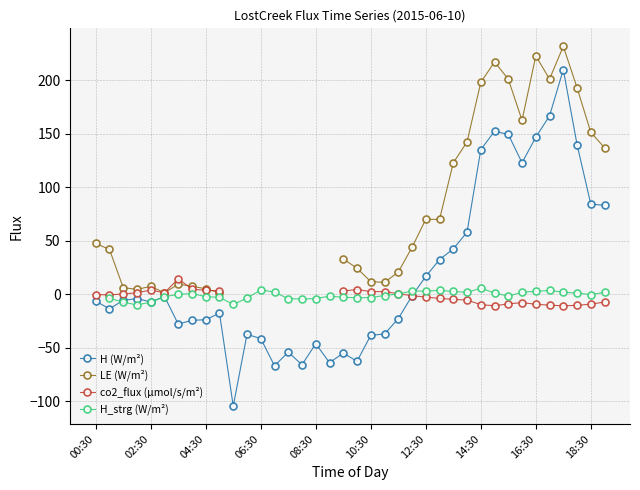

How many times do H_strg (W/m²) and co2_flux (µmol/s/m²) cross each other?

1